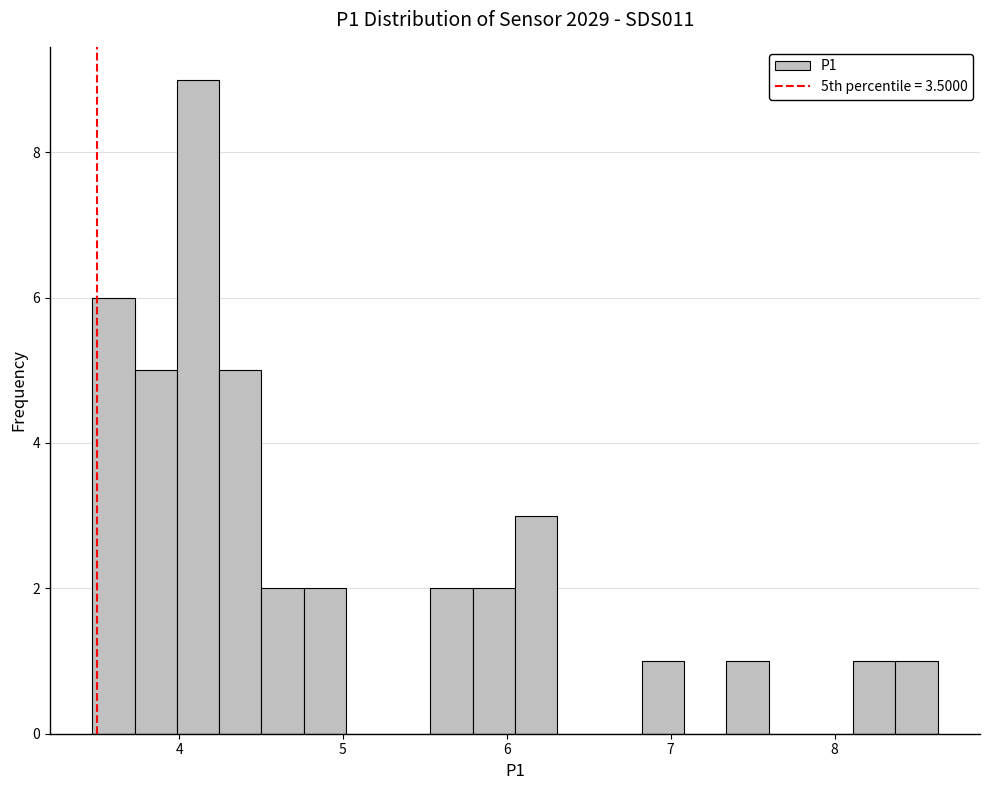

Read against the x-axis, roughly where is the centre of the tallest bar?

4.1